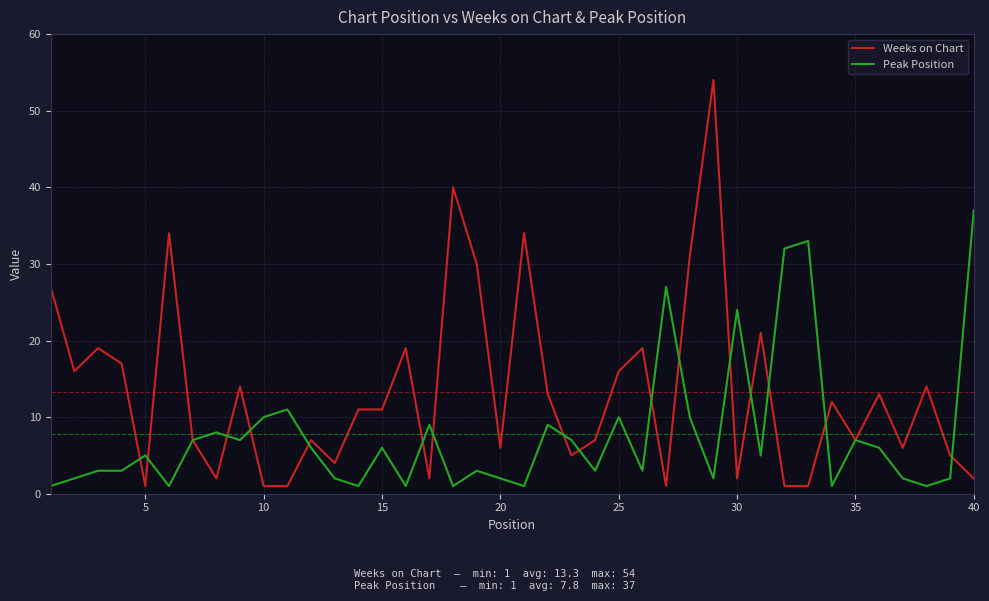

Rank the series by their maximum value, from lowest to highest.

Peak Position, Weeks on Chart